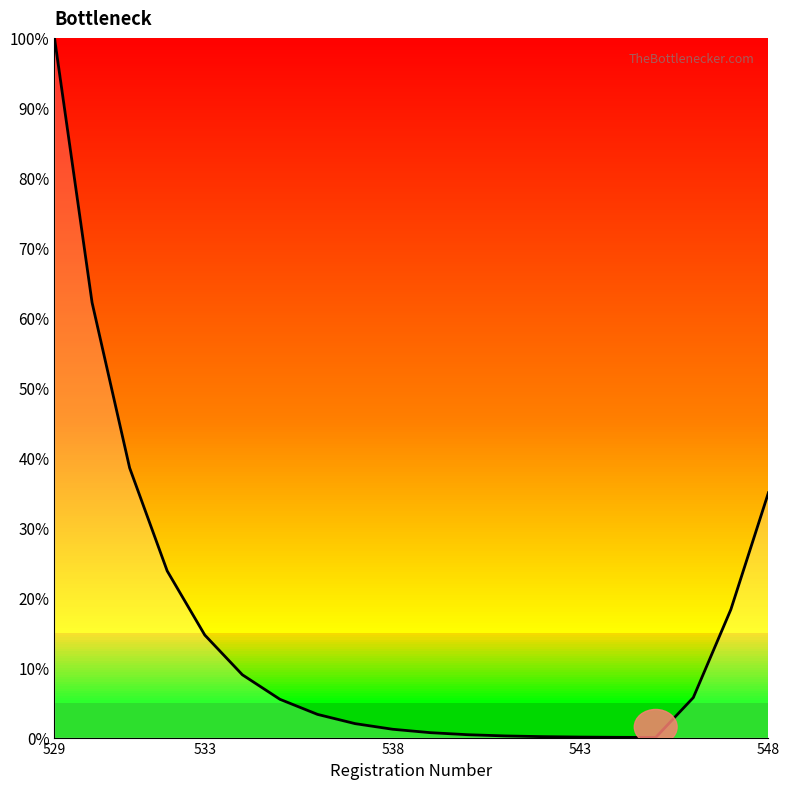

What is the difference between the maximum and minimum values?

100.0